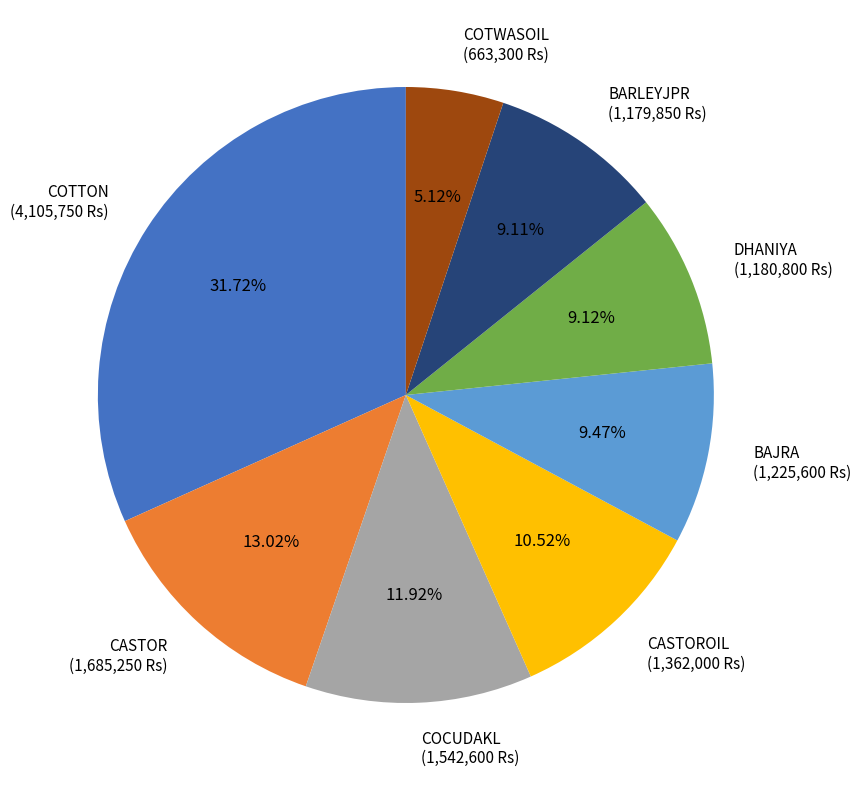

Which slice is the smallest?

COTWASOIL (663,300 Rs)